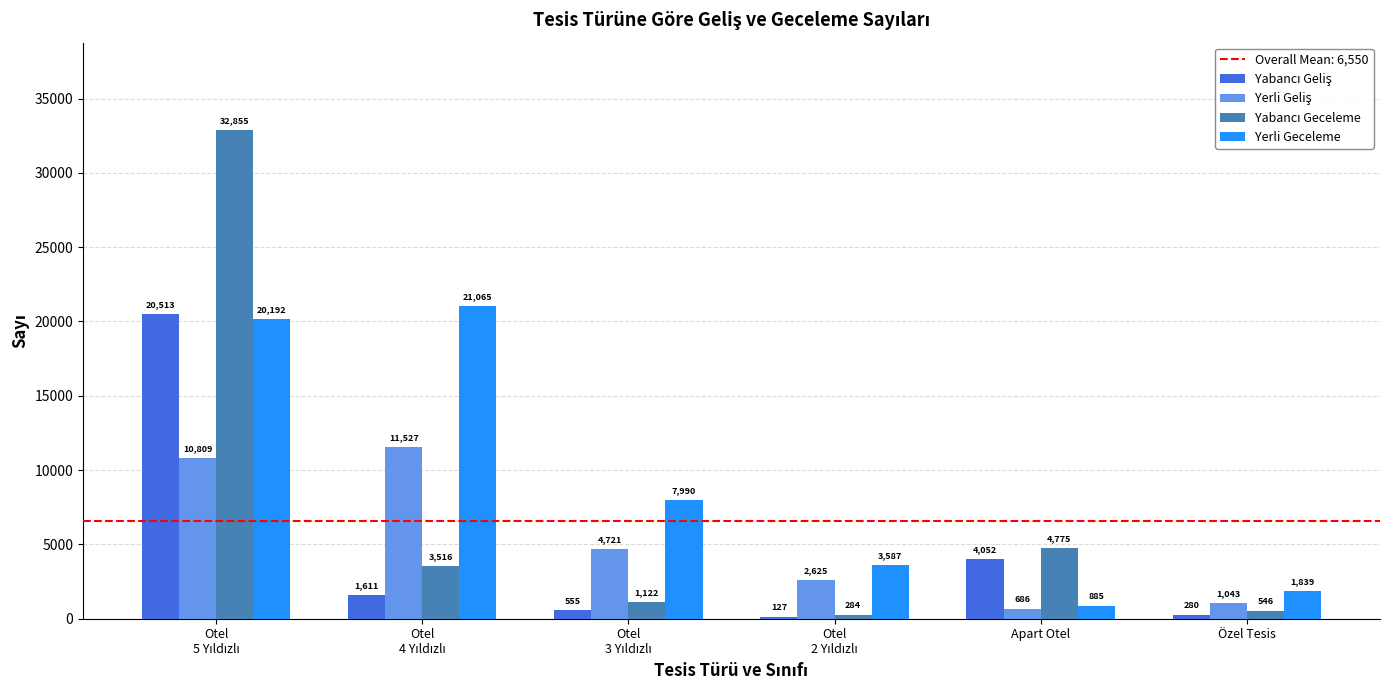

What is the greatest value displayed?

32855